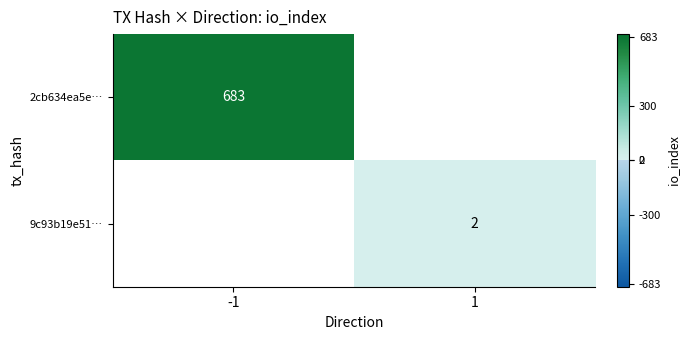

How many series are shown in this chart?

2